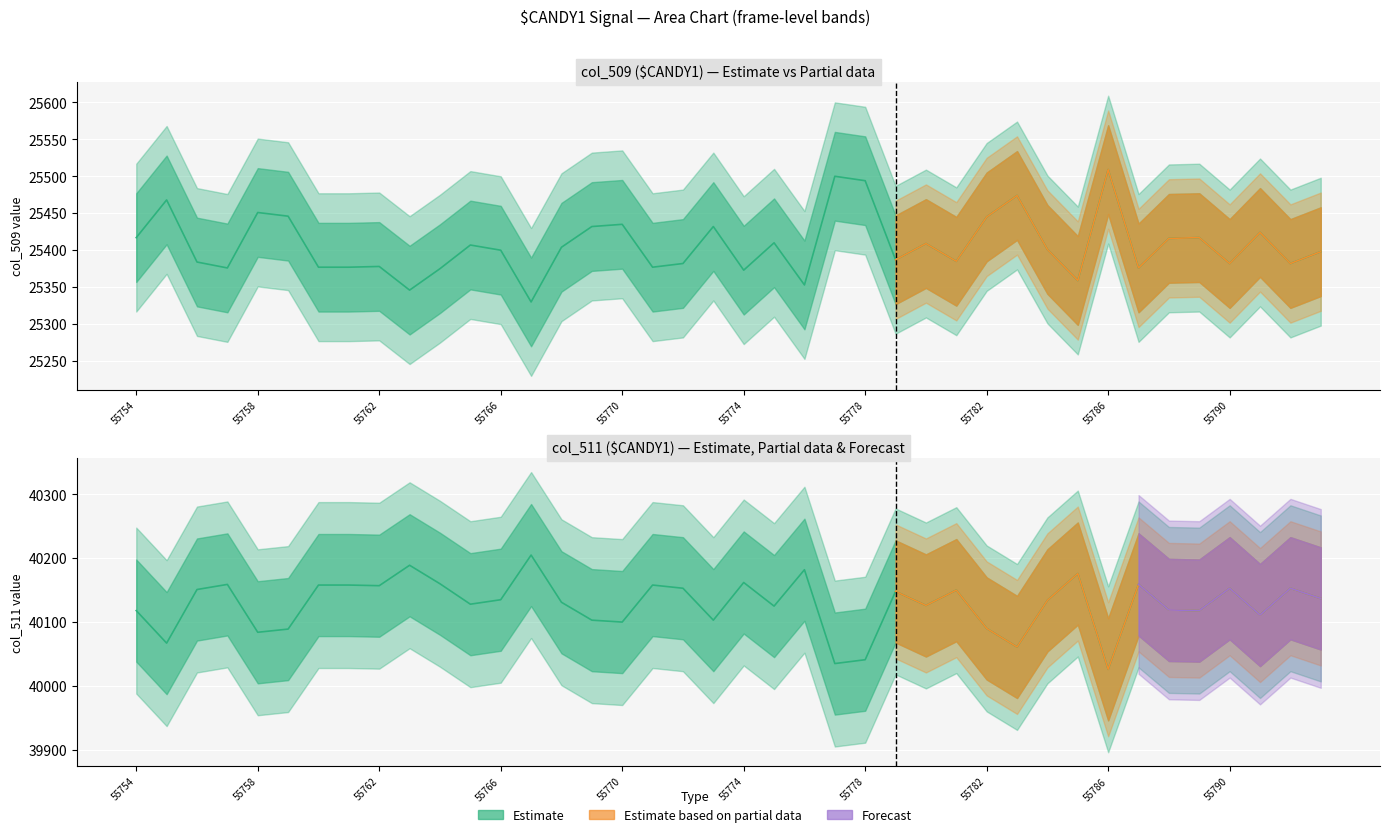

At which label is col_509 closest to 25419?

55754